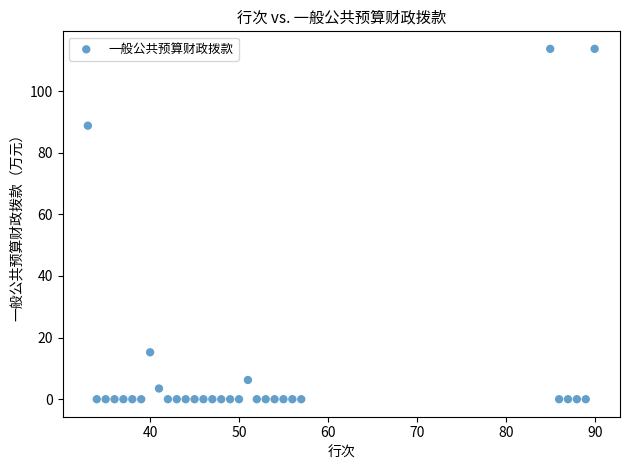

What is the range of X values (max minus min)?

57.0